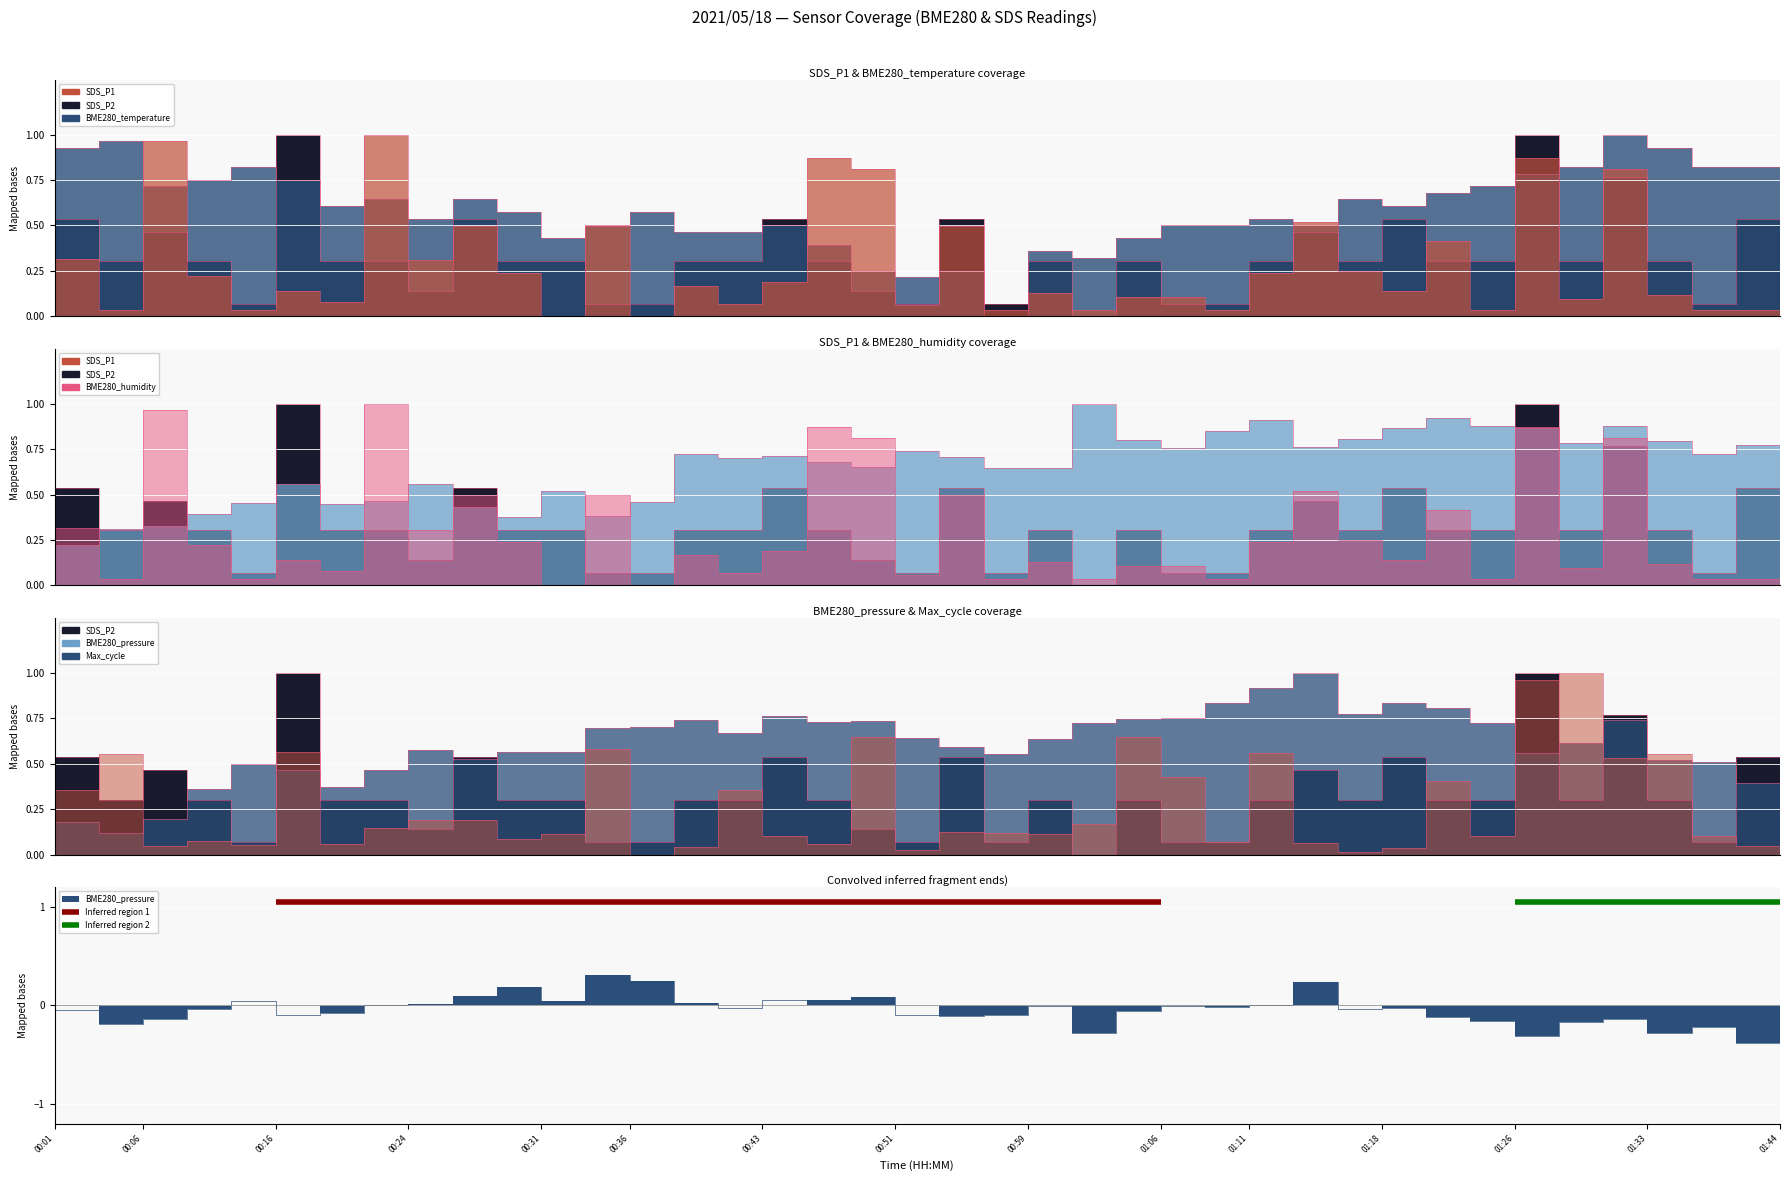

What is the average value of the SDS_P2 series?

0.3